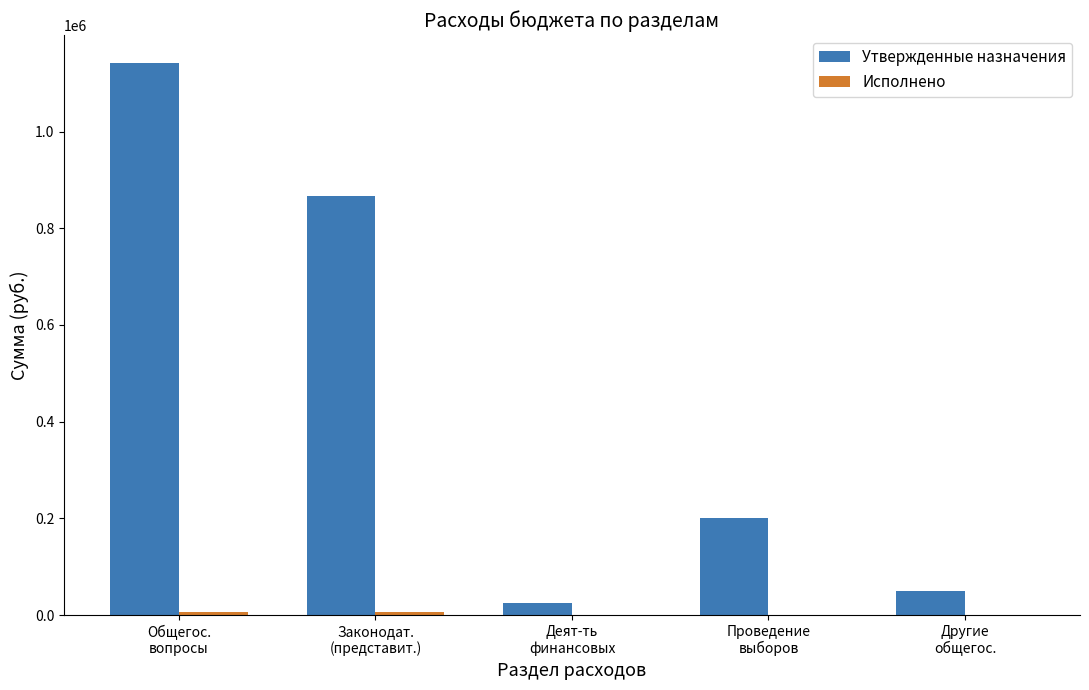

How many series are shown in this chart?

2